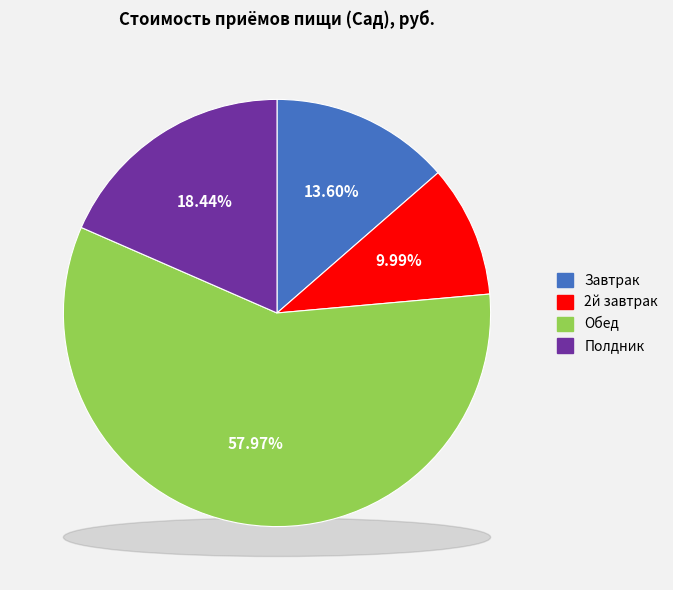

What percentage is NOT represented by 2й завтрак?

90.0%